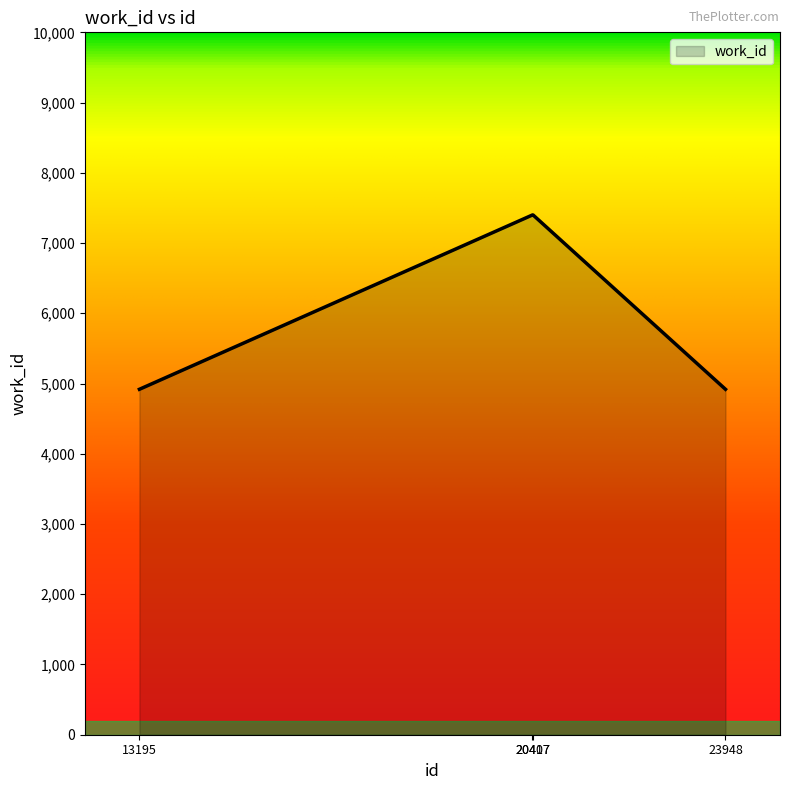

What is the sum of the values at 13195 and 20407?

12318